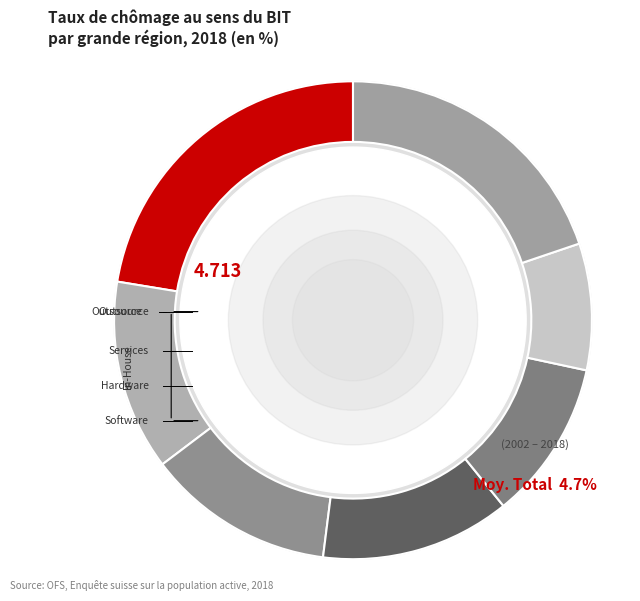

To the nearest percent, what is the average slice percentage?

14%